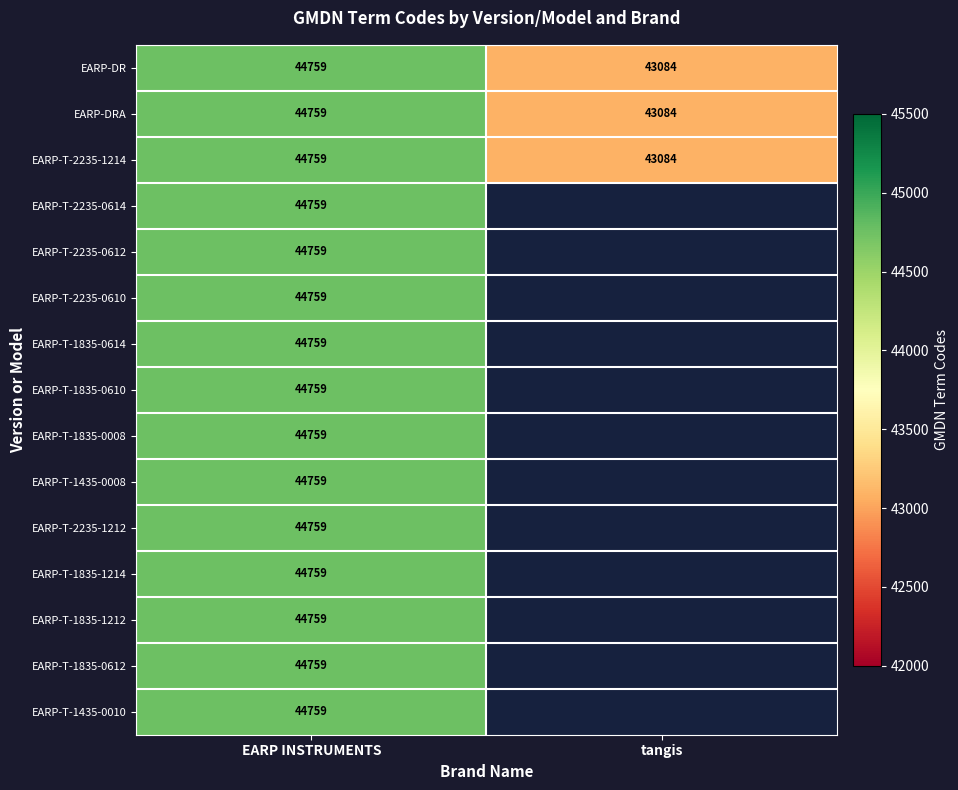

Rank the categories by EARP-T-2235-1214 value from lowest to highest.

tangis, EARP INSTRUMENTS